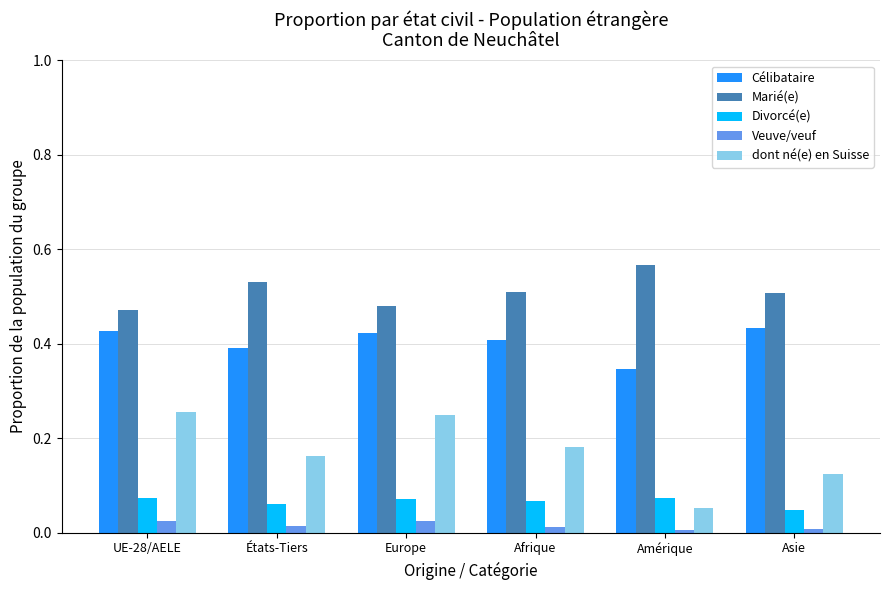

How many bars are there in each group?

5